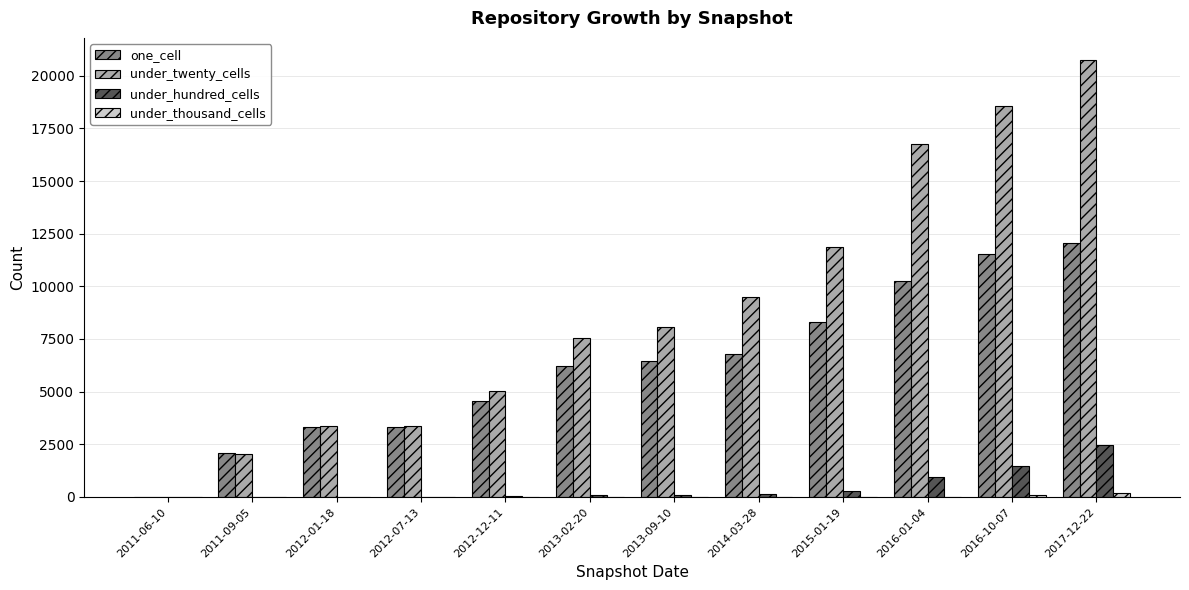

How many categories are shown in the chart?

12